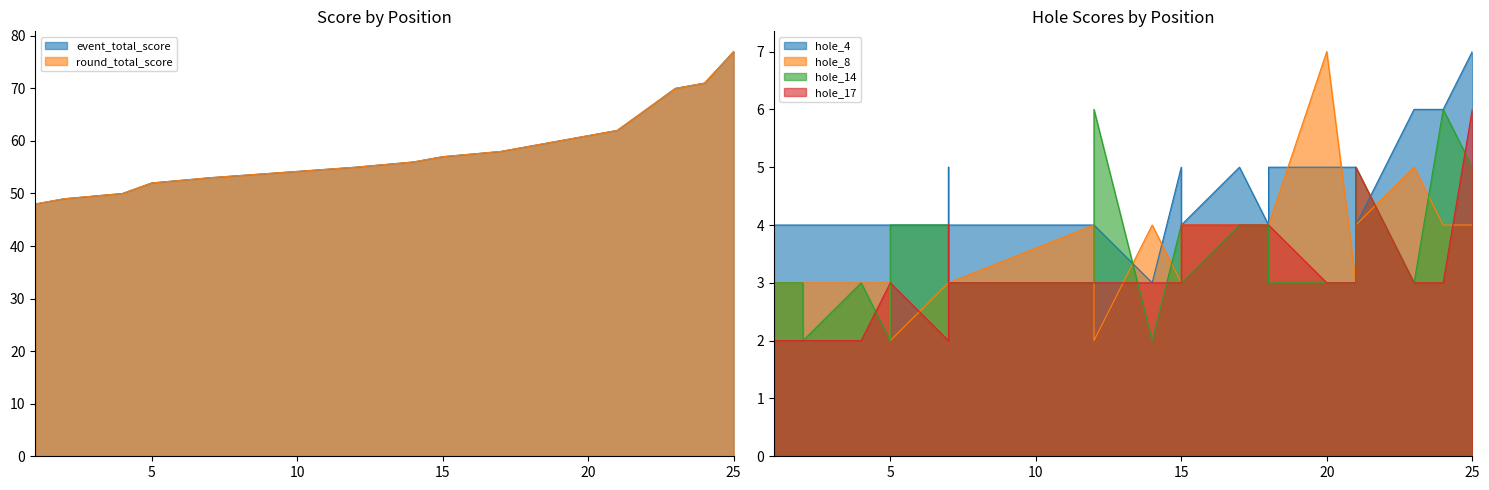

Rank the series by their maximum value, from highest to lowest.

event_total_score, round_total_score, hole_4, hole_8, hole_14, hole_17